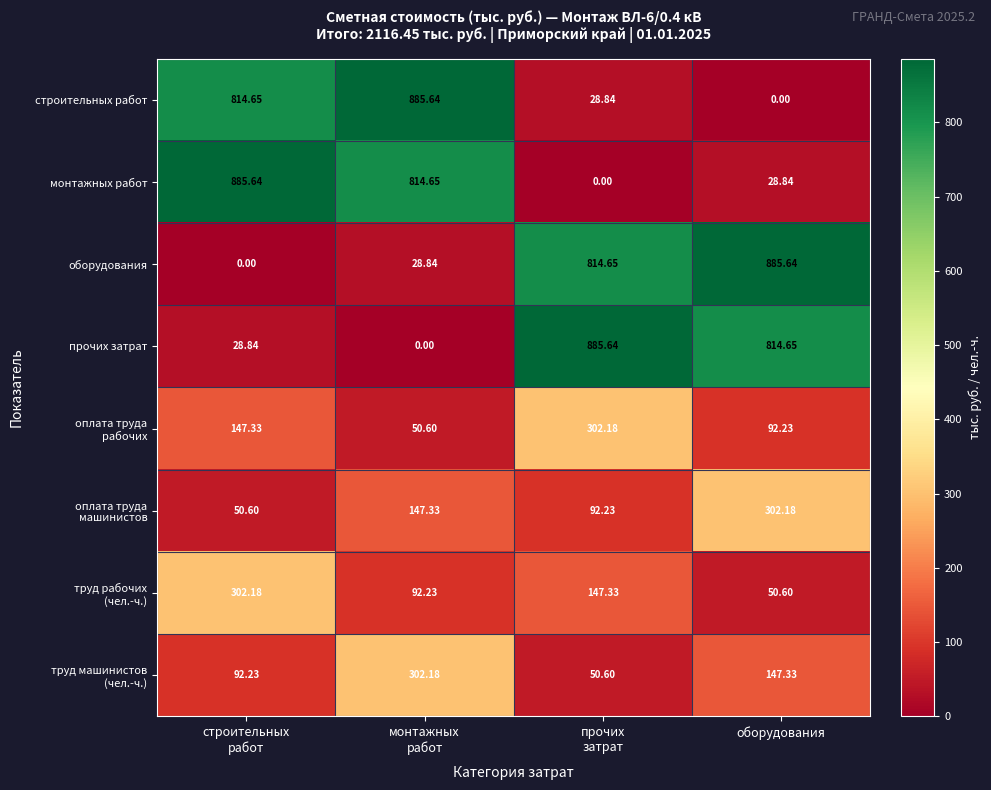

At which label is прочих затрат closest to 442?

оборудования